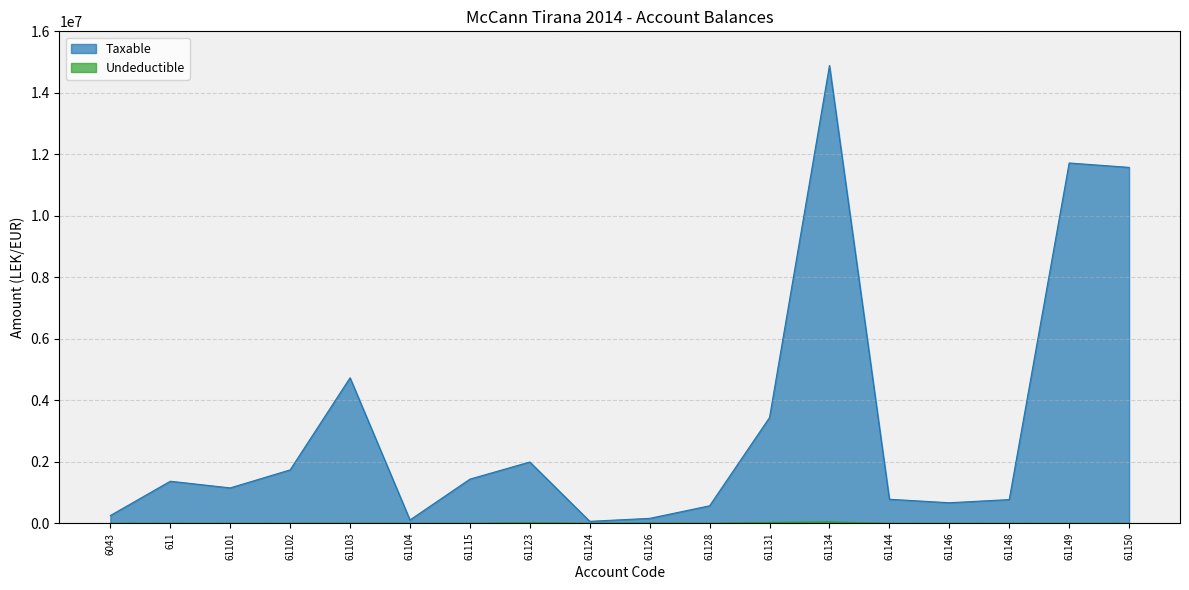

Which label corresponds to the smallest value in the chart?

6043